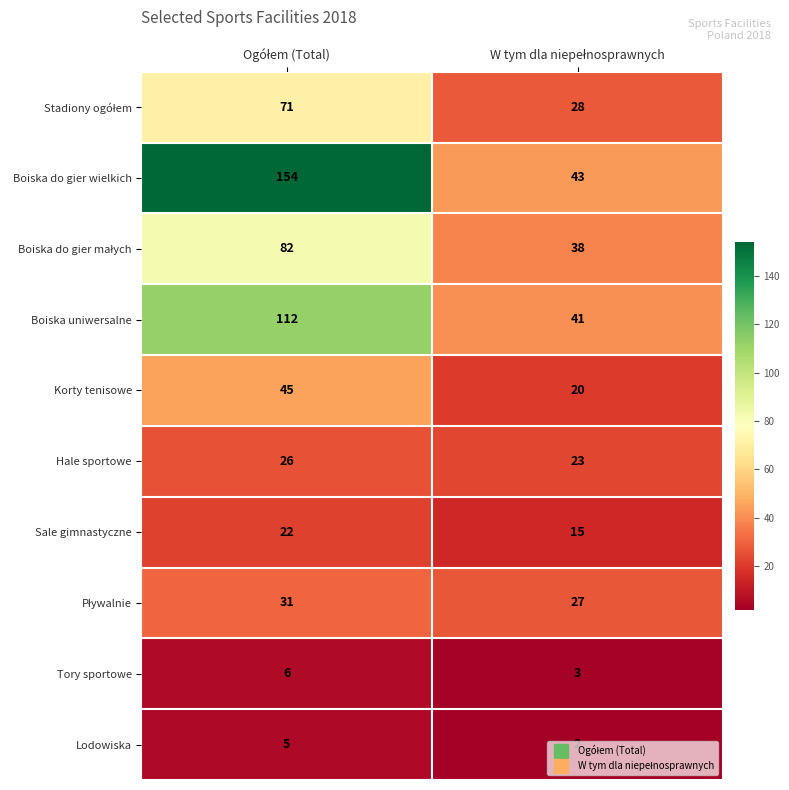

What is the difference between the maximum and minimum values in the Boiska do gier wielkich series?

111